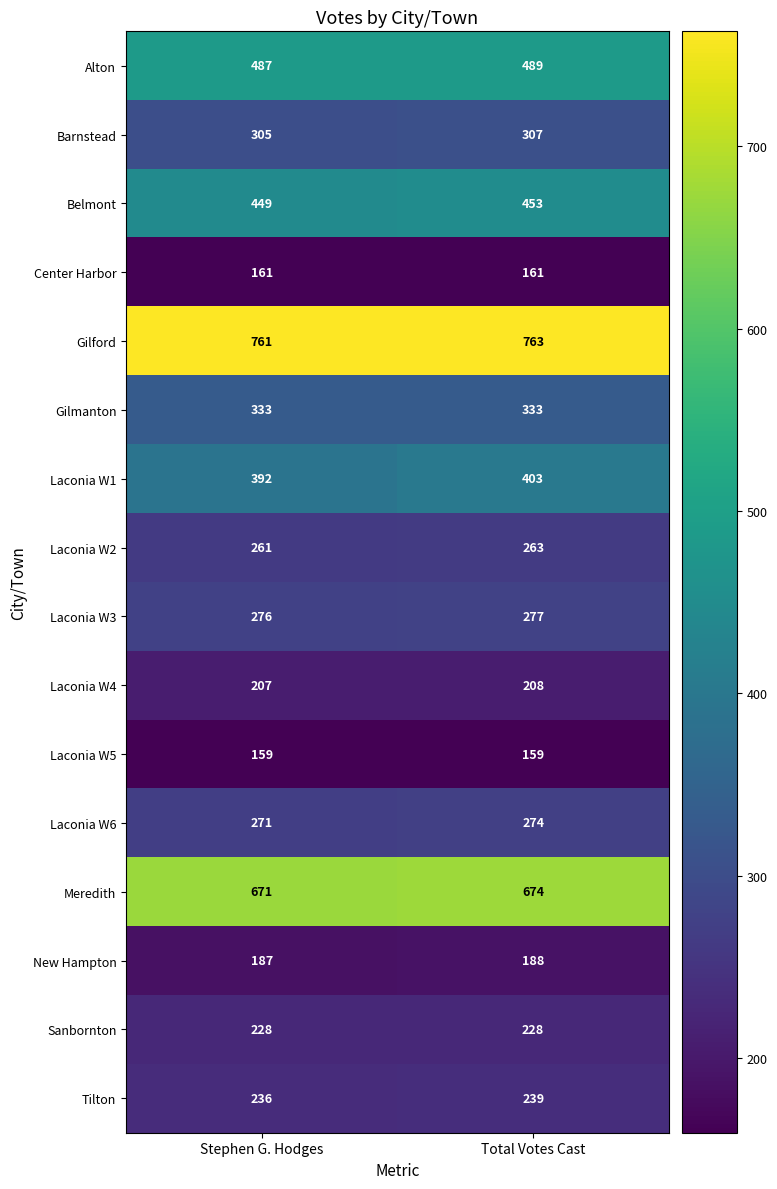

What is the total value across all series at Total Votes Cast?

5419